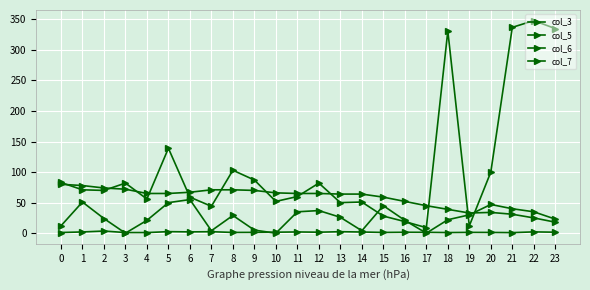

At which label is col_3 closest to 49?

16